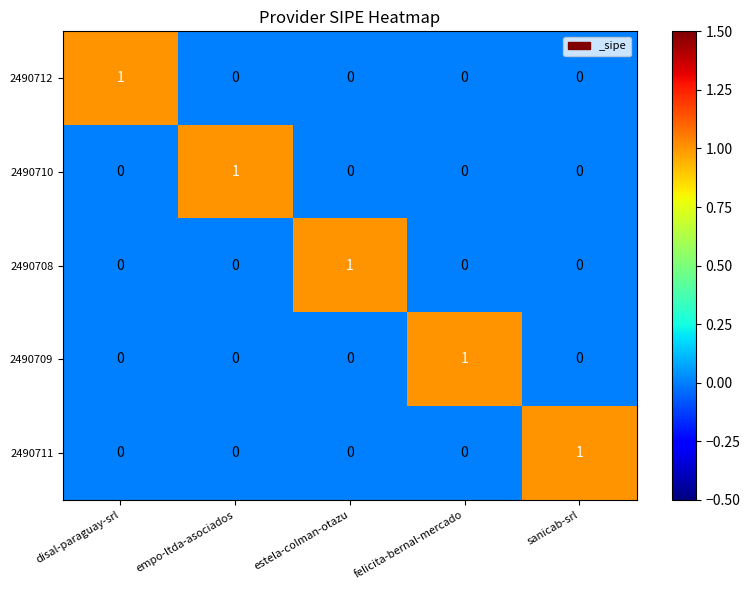

Count the 2490710 values in the range 0 to 1.

5